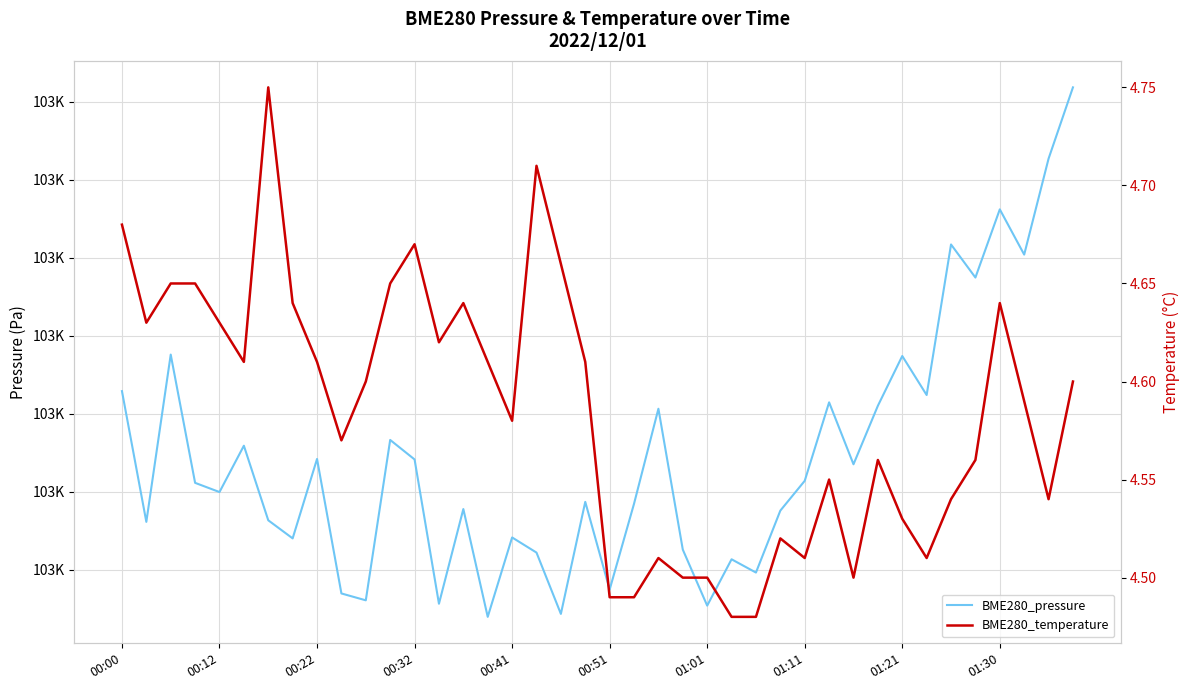

Which has a higher value, 19 or 38?

38